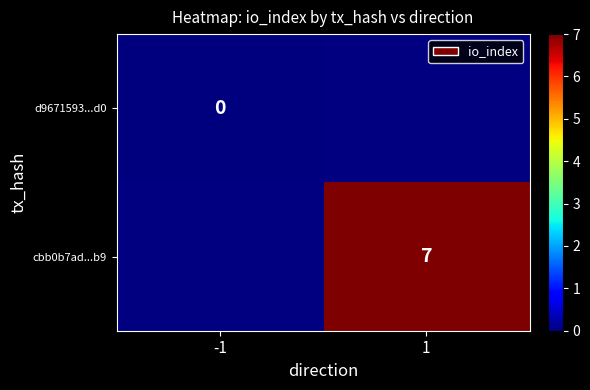

Is the value of cbb0b7ad...b9 at 1 greater than the value of d9671593...d0 at -1?

Yes